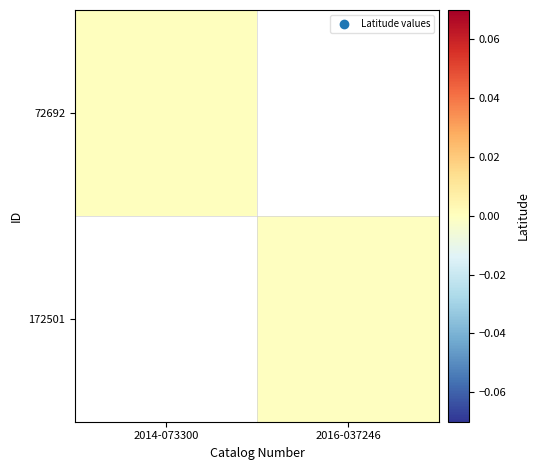

Between 2016-037246 and 2014-073300, which is larger?

2014-073300